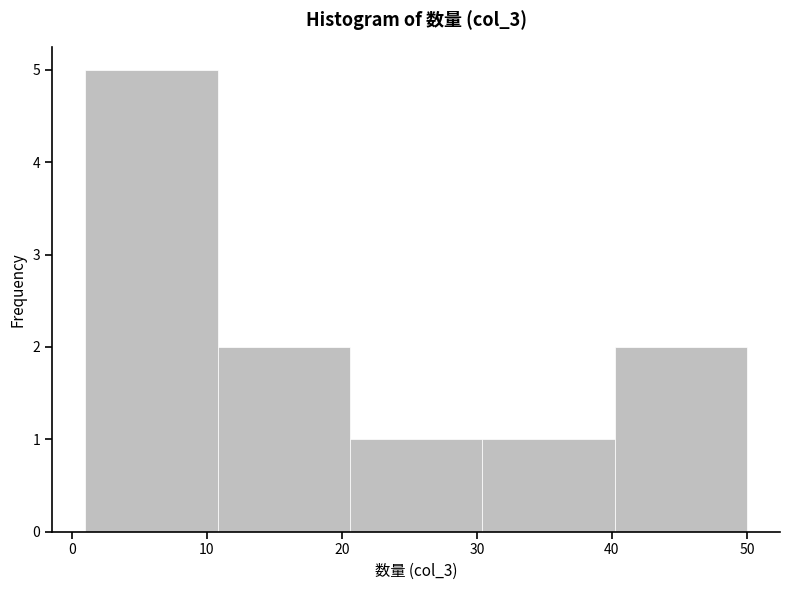

Reading left to right, transcribe this chart: for each bar, give the range it covers on the x-axis and its height. Neither the bar edges nor the heights are printed on the chart, so give them approximately, as read against the axes.

1.0 to 10.8: 5
10.8 to 20.6: 2
20.6 to 30.4: 1
30.4 to 40.2: 1
40.2 to 50.0: 2